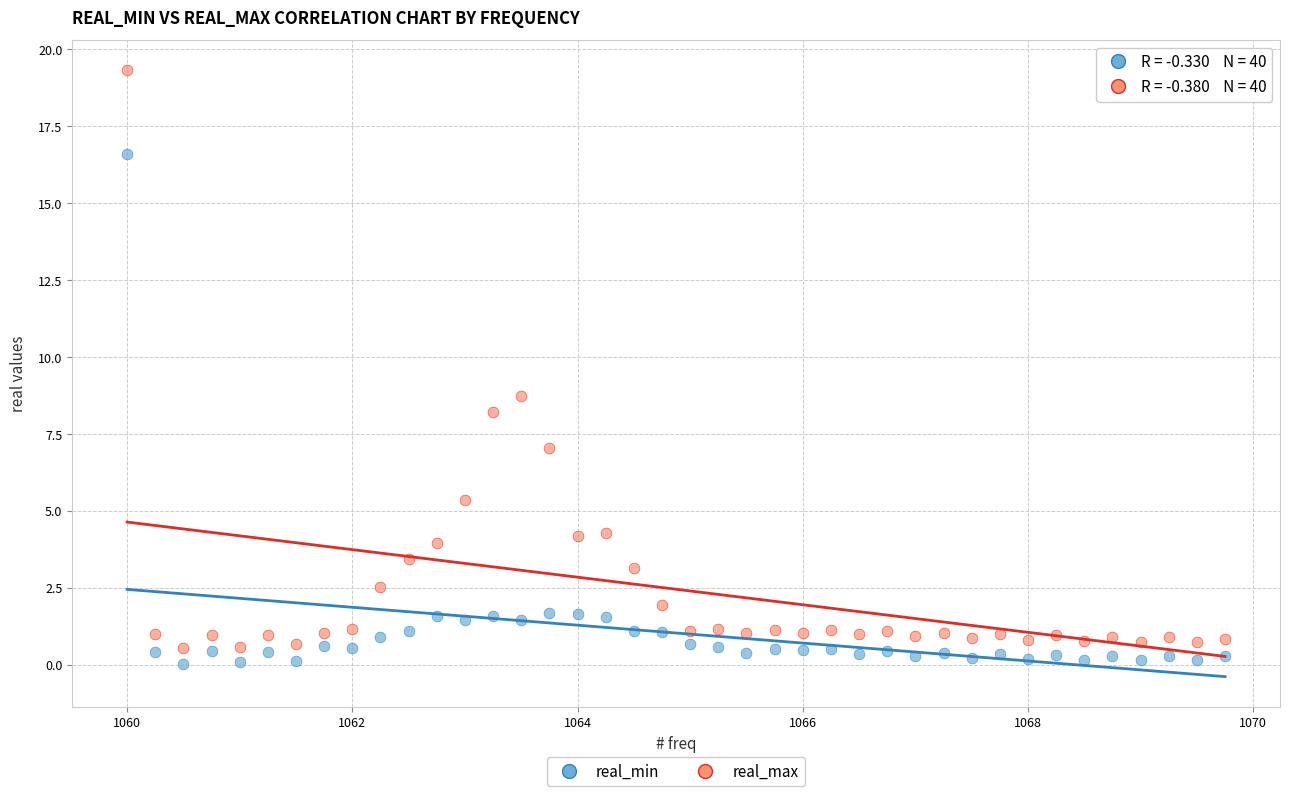

Across all data points, what is the range of X values (max minus min)?

9.8